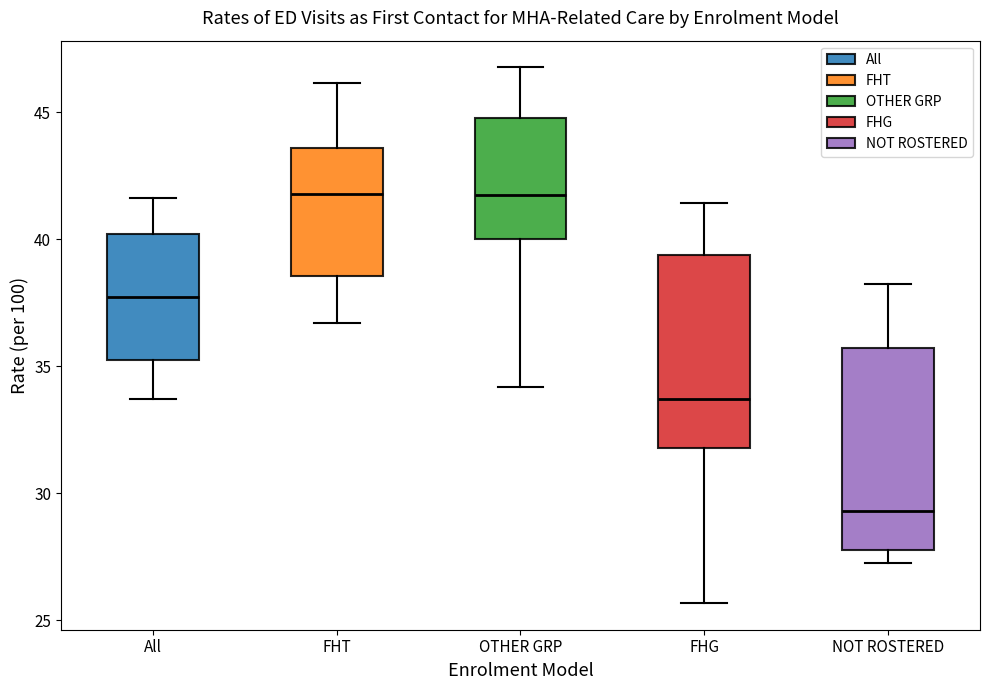

Reading left to right, read every box against the y-axis: the position of its median line, the range the box covers, and the ends of its whiskers. The values are not printed on the chart, so give them approximately, as read against the axis.

All: median 37.5, box 35.0 to 40.0, whiskers 33.5 to 41.5
FHT: median 42.0, box 38.5 to 43.5, whiskers 36.5 to 46.0
OTHER GRP: median 41.5, box 40.0 to 45.0, whiskers 34.0 to 47.0
FHG: median 33.5, box 32.0 to 39.5, whiskers 25.5 to 41.5
NOT ROSTERED: median 29.5, box 28.0 to 35.5, whiskers 27.5 to 38.0